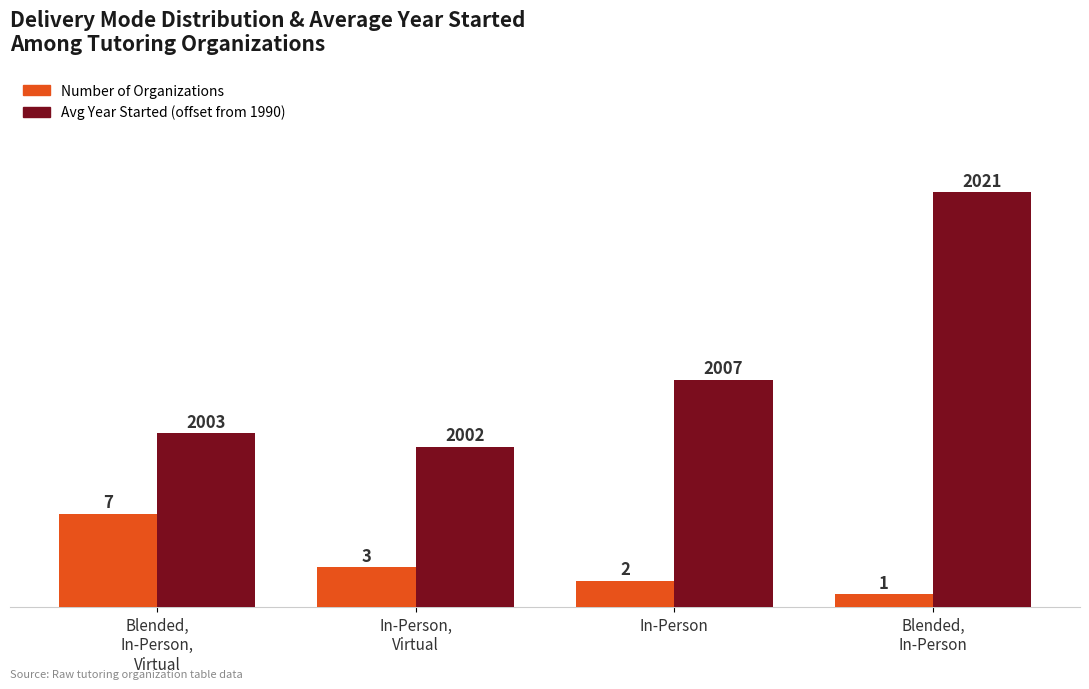

At which category is the sum across all series the highest?

Blended,
In-Person